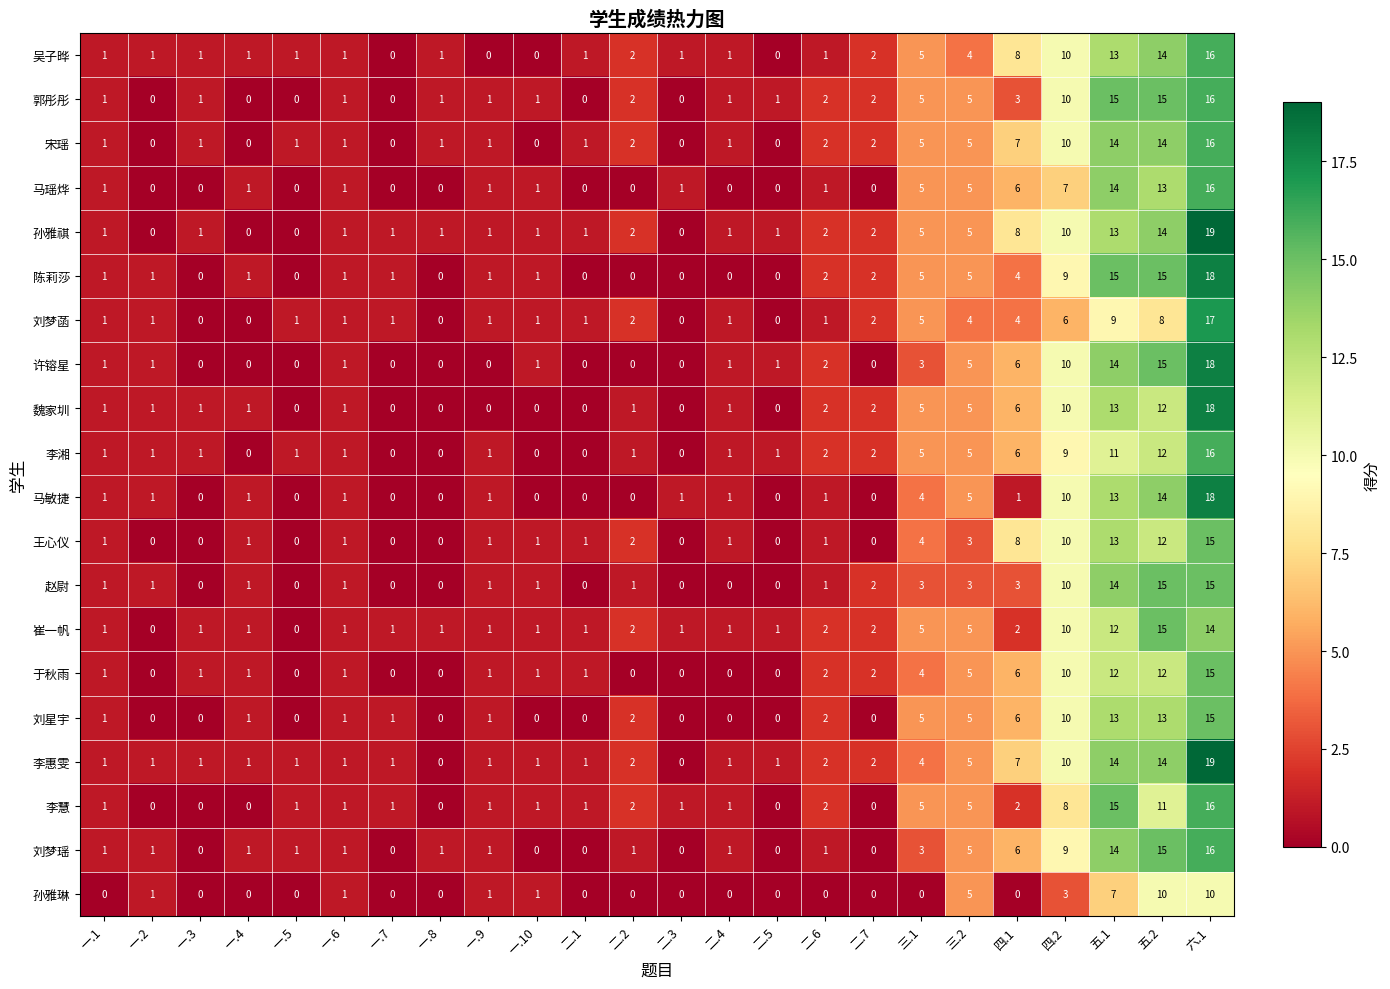

What value does the 陈莉莎 series have at 五.1, to the nearest 10?

20